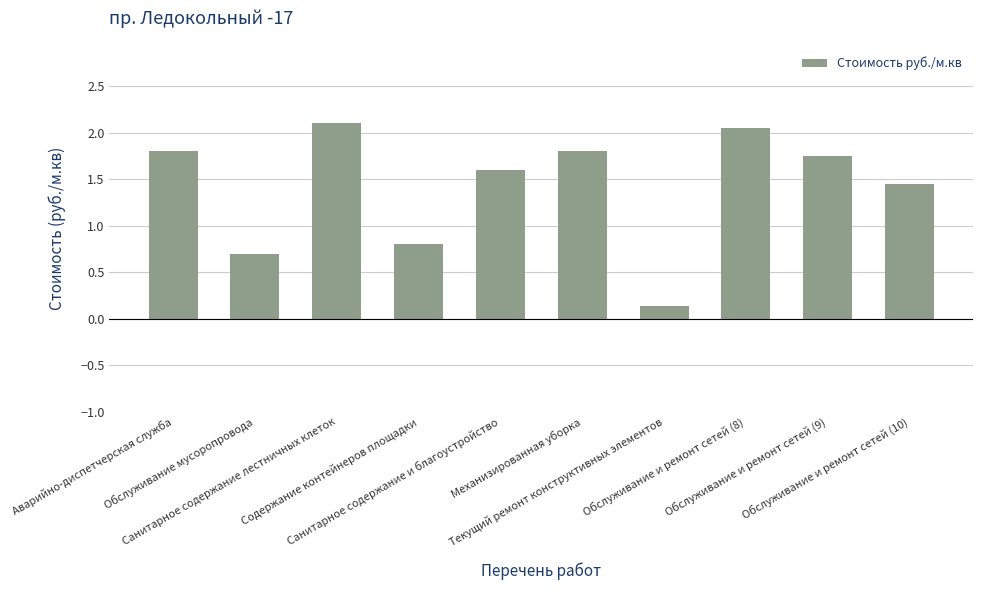

What is the sum of all values?

14.2